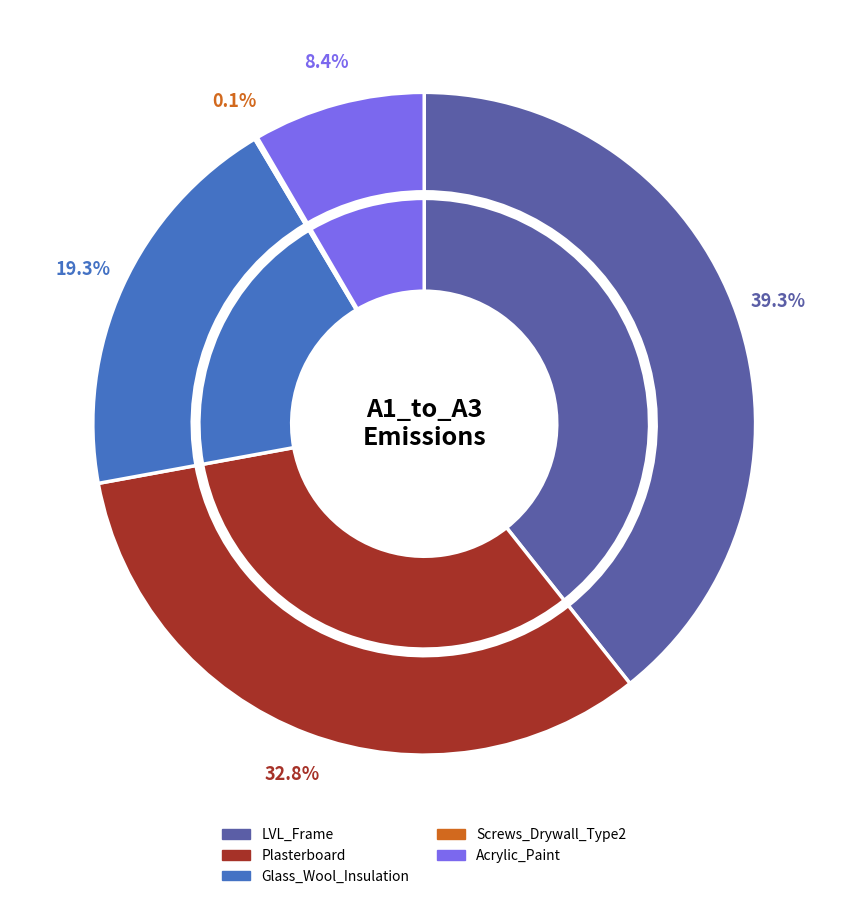

Which has a higher value, Acrylic_Paint or LVL_Frame?

LVL_Frame